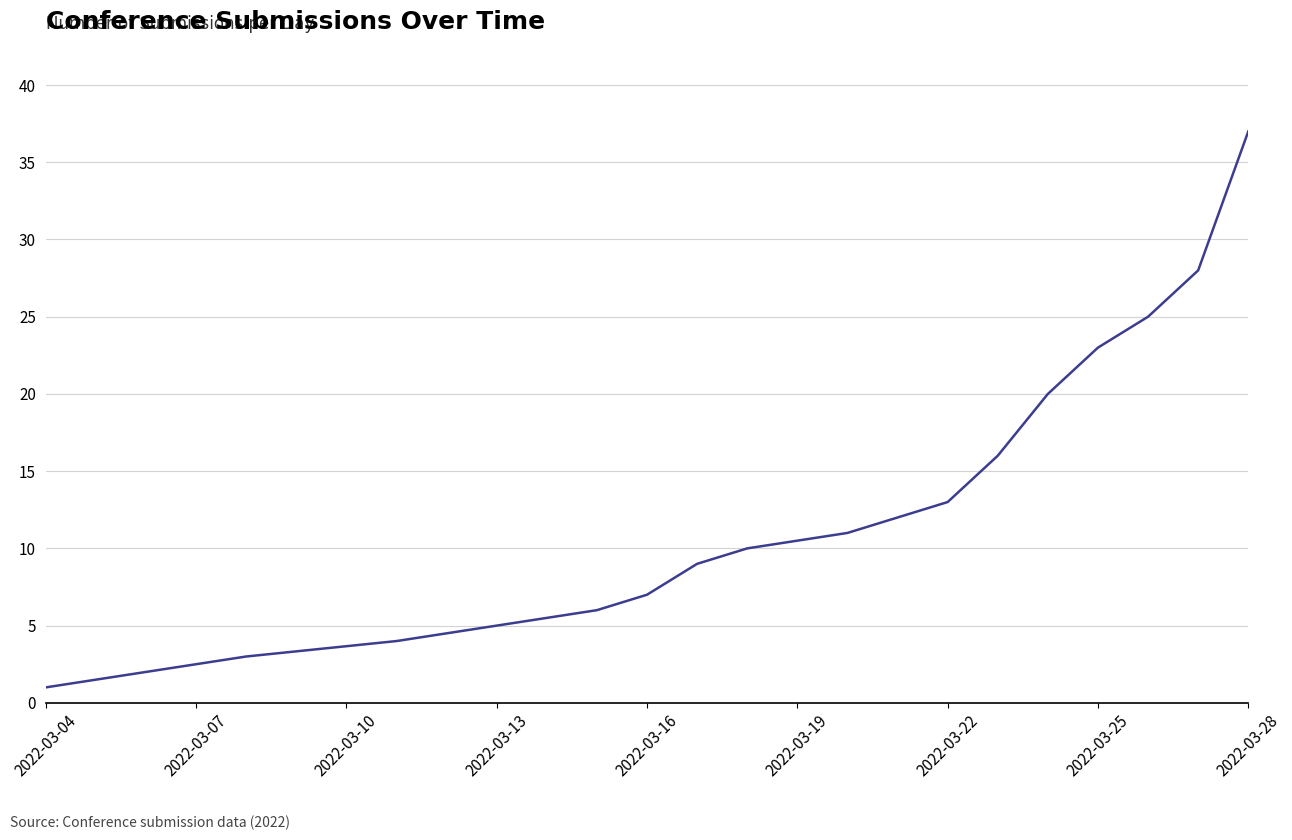

What is the greatest value displayed?

37